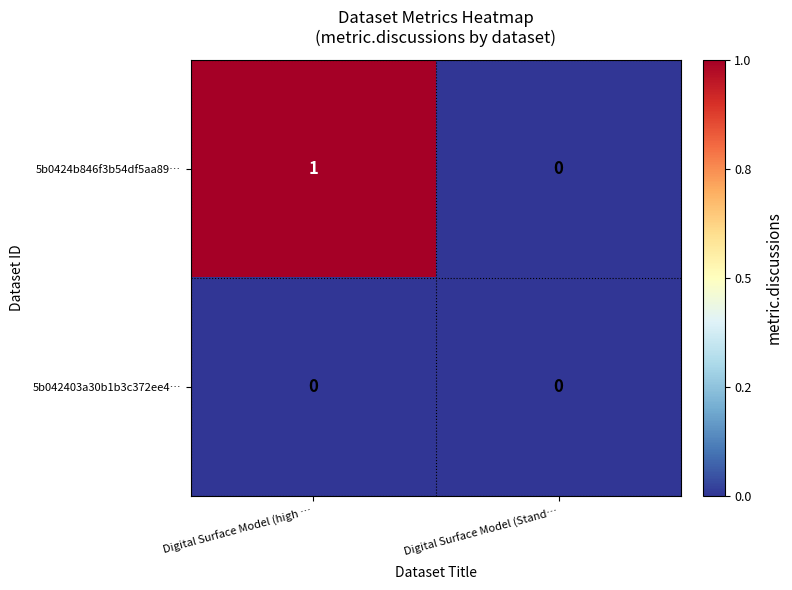

Which series has the largest range (max minus min)?

5b0424b846f3b54df5aa89…